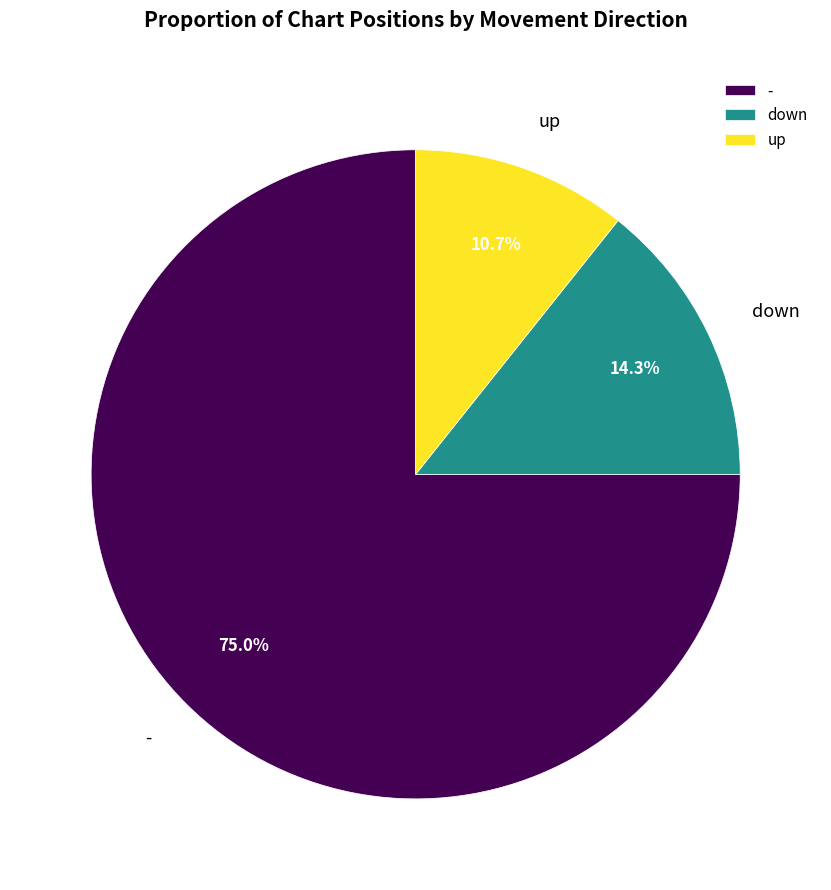

To the nearest percent, what is the combined percentage of up and -?

86%